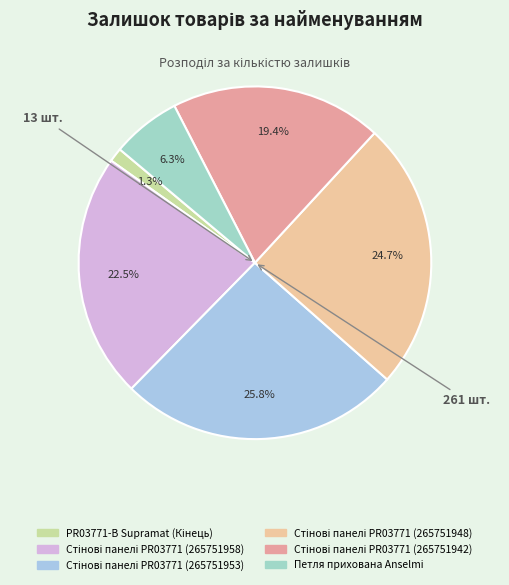

How many segments does this pie chart have?

6